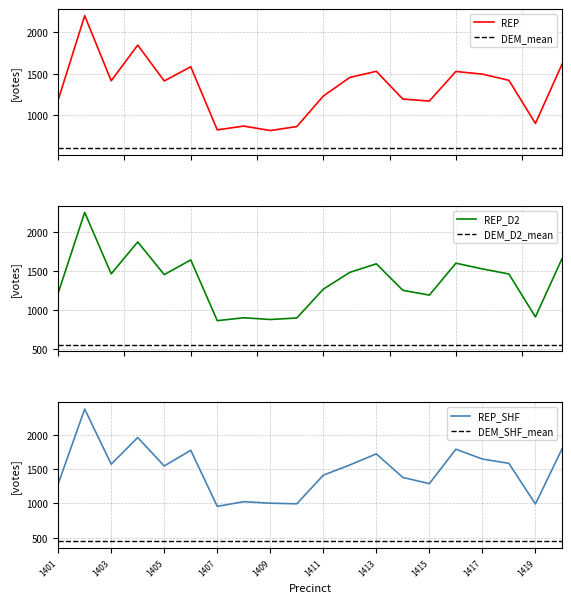

Which series has the largest total across all categories?

REP_SHERIFF